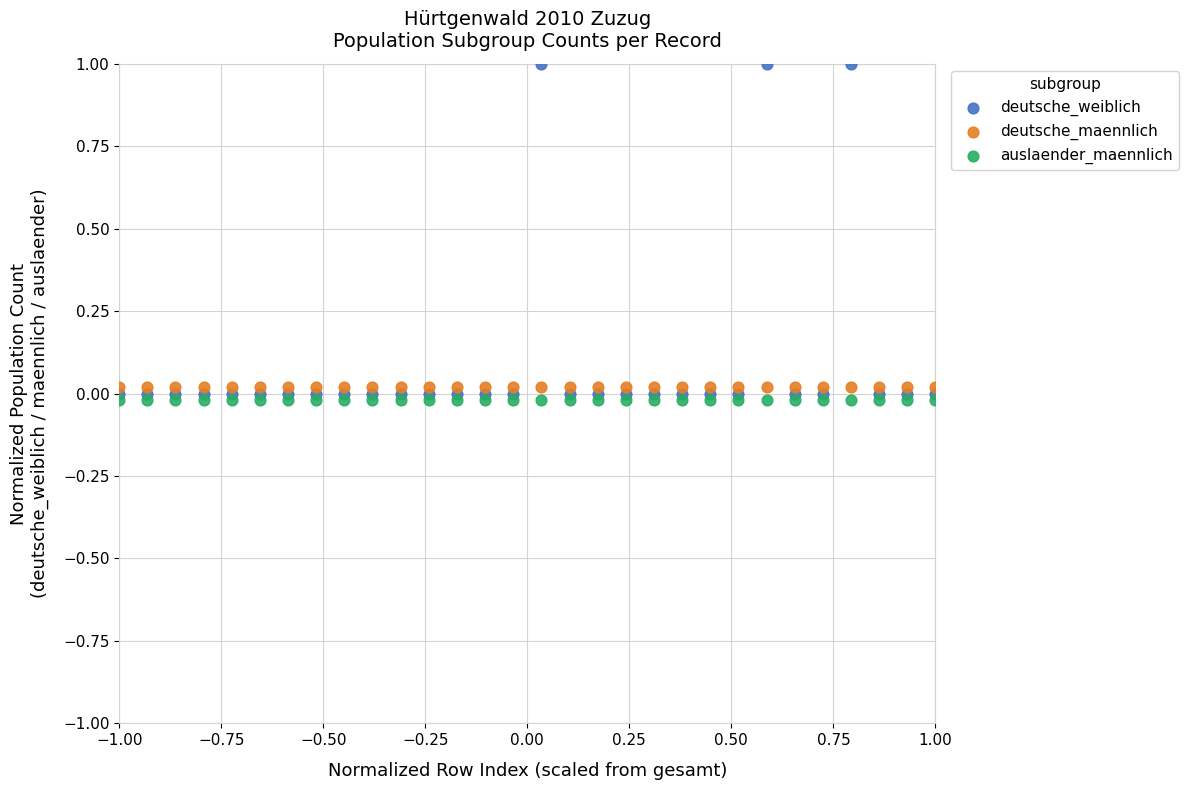

Which series contains the lowest Y value?

auslaender_maennlich